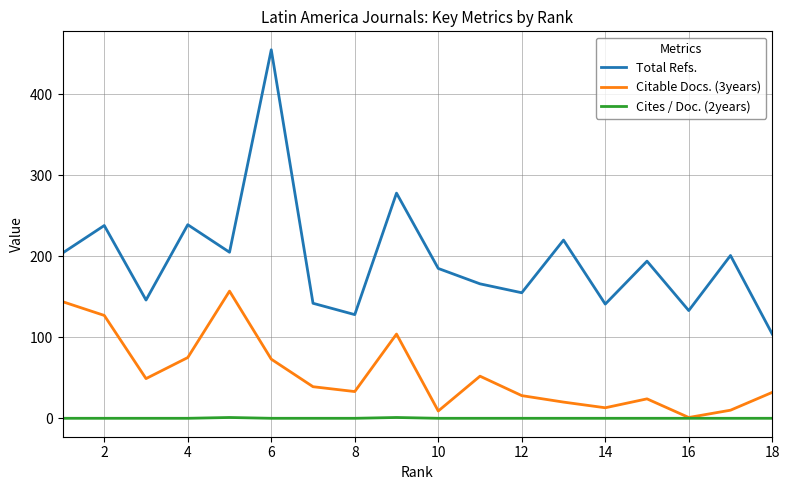

Is this an area chart (filled region under the line)?

No